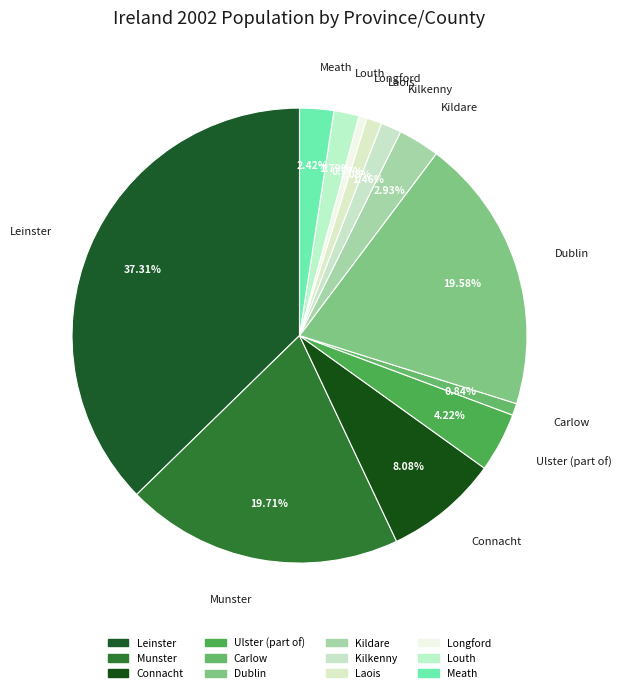

Is Meath the majority of the pie?

No